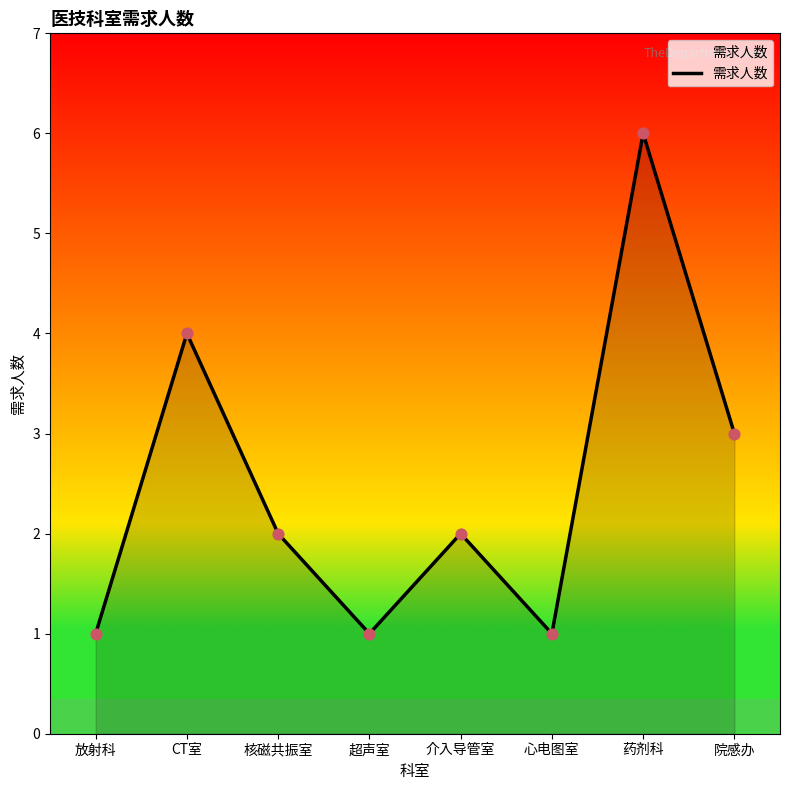

Approximately how many times larger is the value at 超声室 compared to 药剂科?

0.2